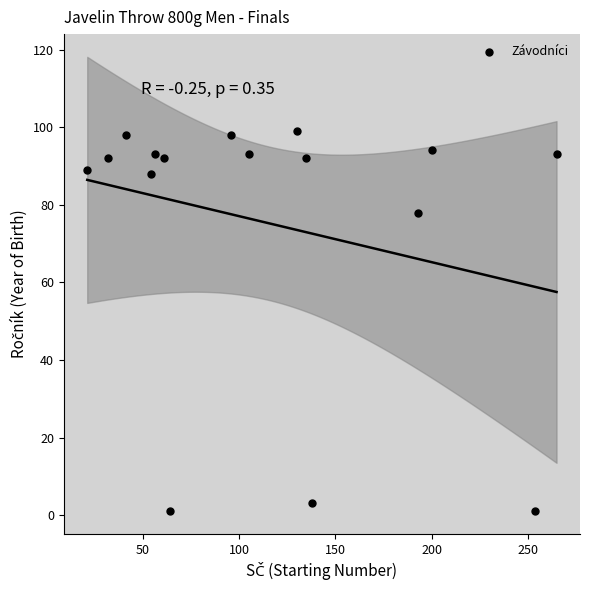

What is the range of Y values (max minus min)?

98